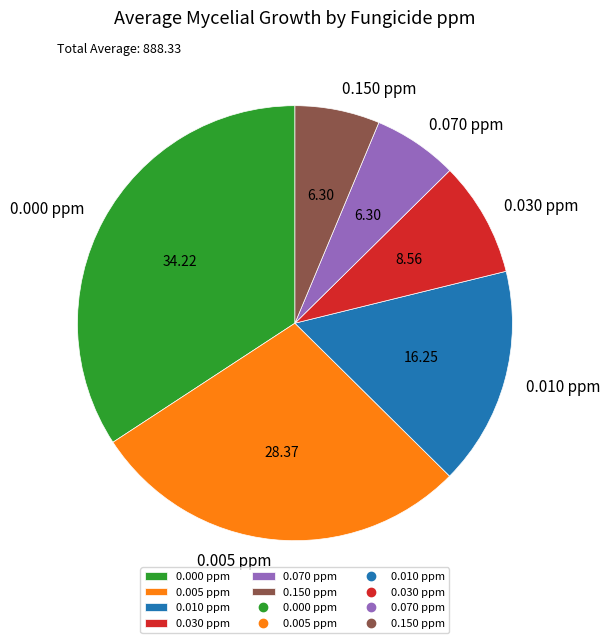

How many segments does this pie chart have?

6